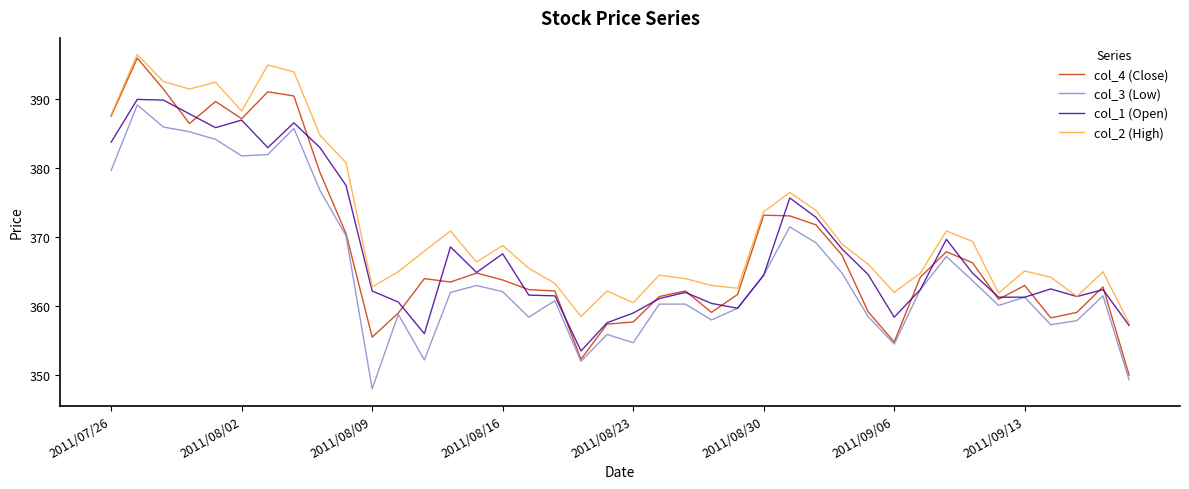

True or false: col_2 (High) and col_3 (Low) intersect in this chart.

False